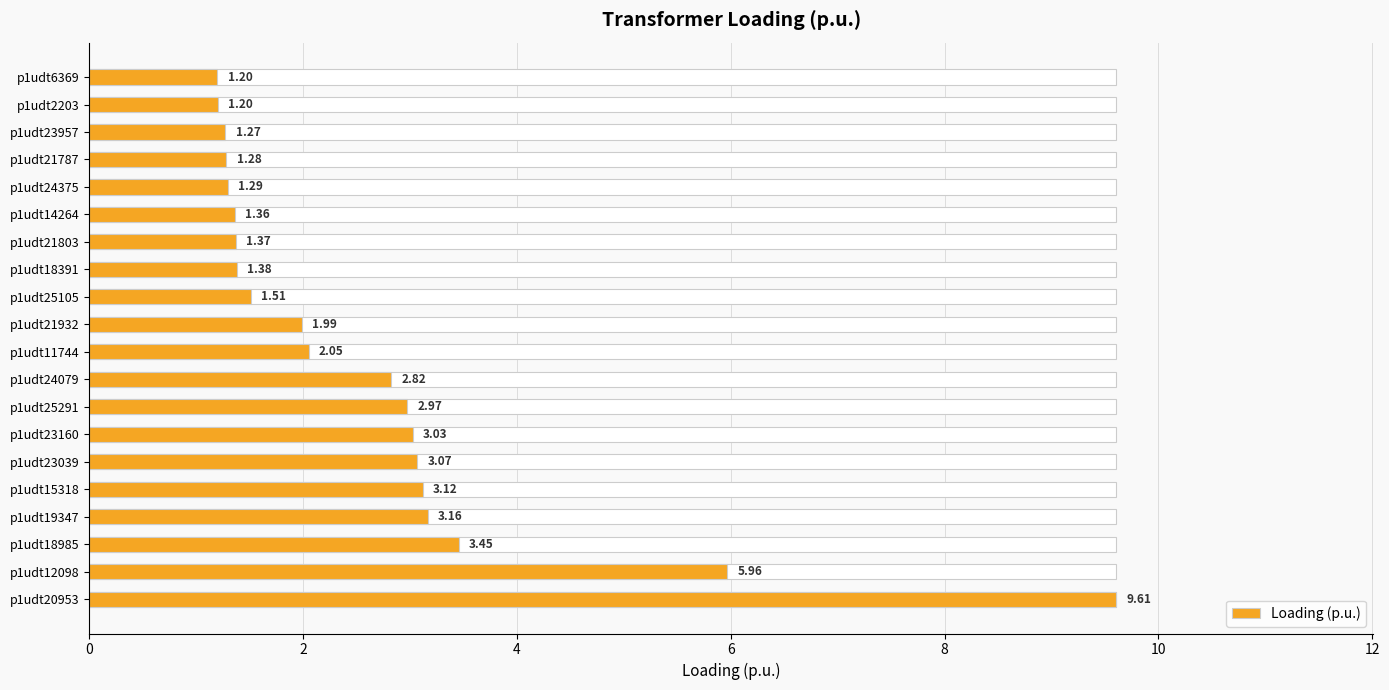

How many data points are less than 2?

10